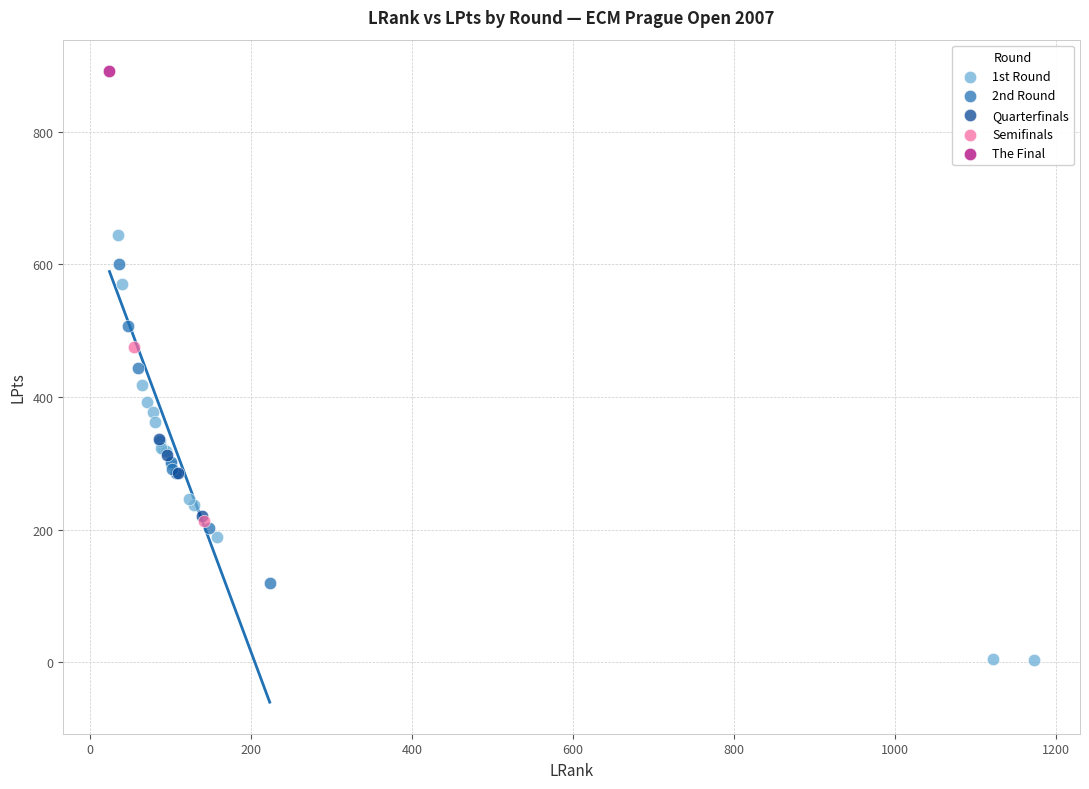

What are all the series names shown in the legend?

1st Round, 2nd Round, Quarterfinals, Semifinals, The Final